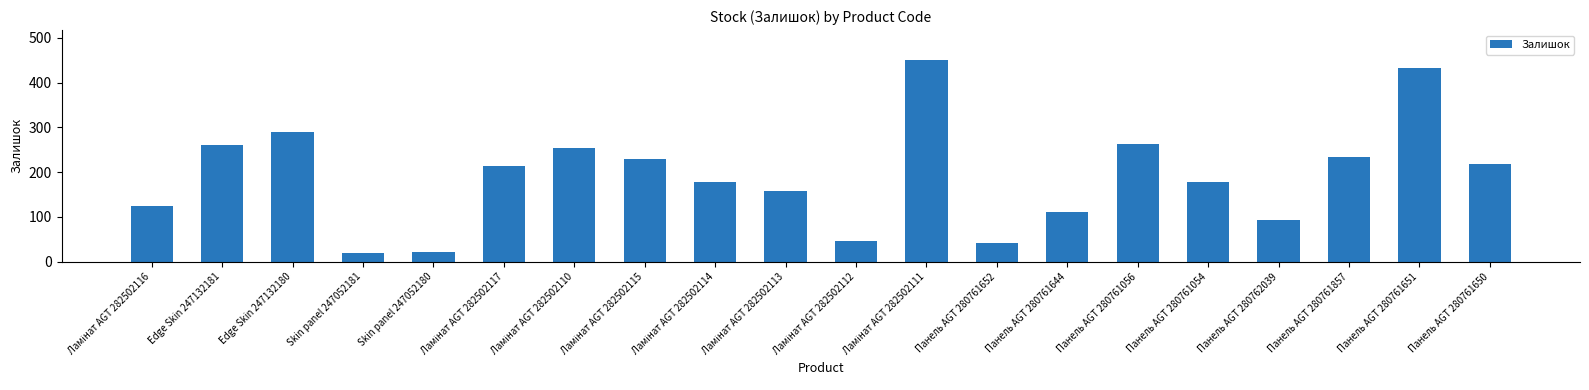

How many values are below 214?

10